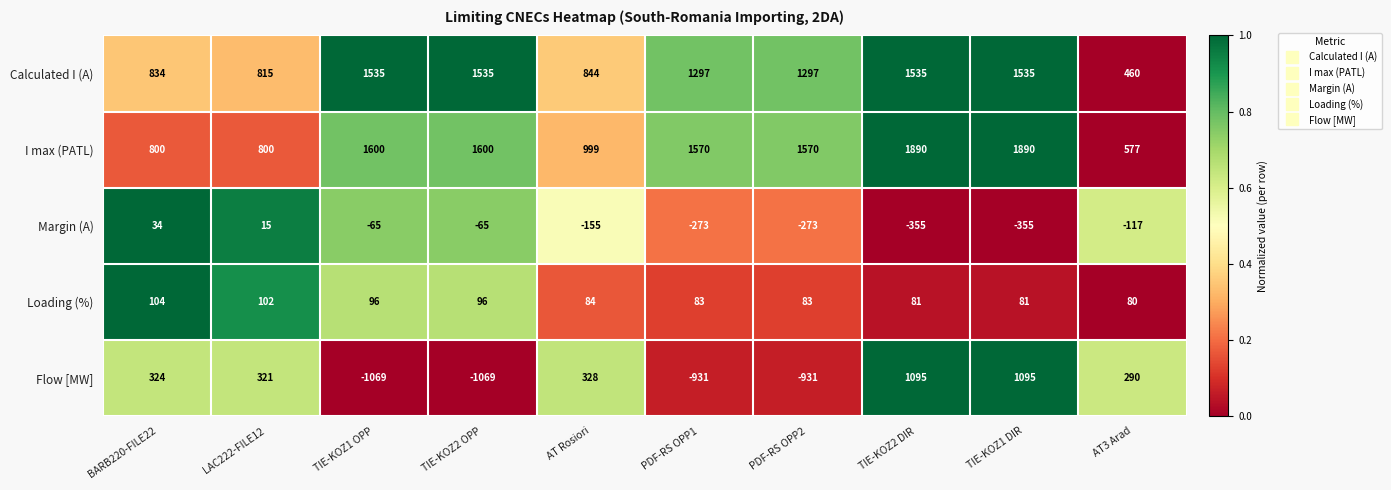

What is the total value across all series at TIE-KOZ2 OPP?

2097